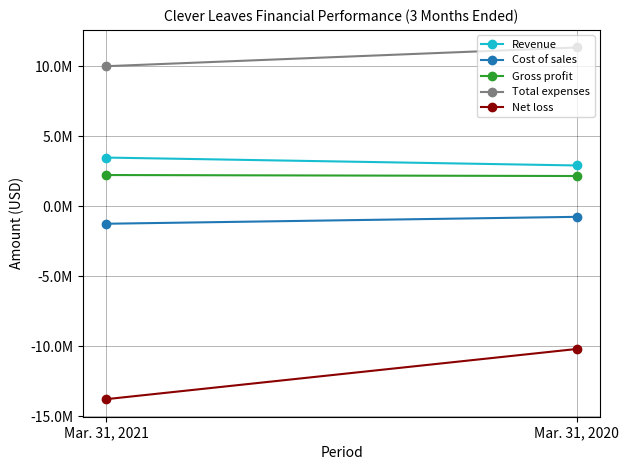

Reading left to right, extract all data points from this chart.

Revenue: 3477000	2914000
Cost of sales: -1246000	-753000
Gross profit: 2231000	2161000
Total expenses: 9999000	11335000
Net loss: -13765000	-10186000